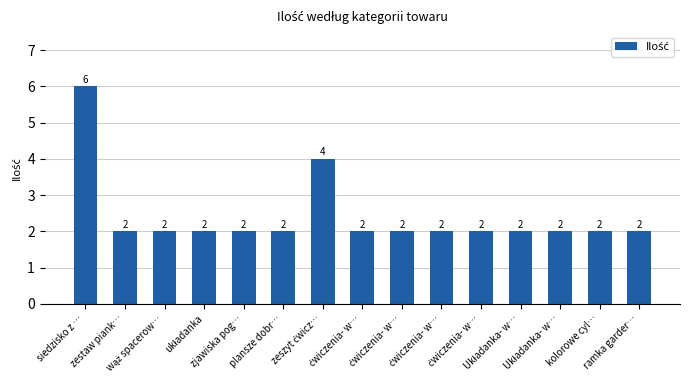

Which has a higher value, ćwiczenia- w… or ćwiczenia- w…?

ćwiczenia- w…